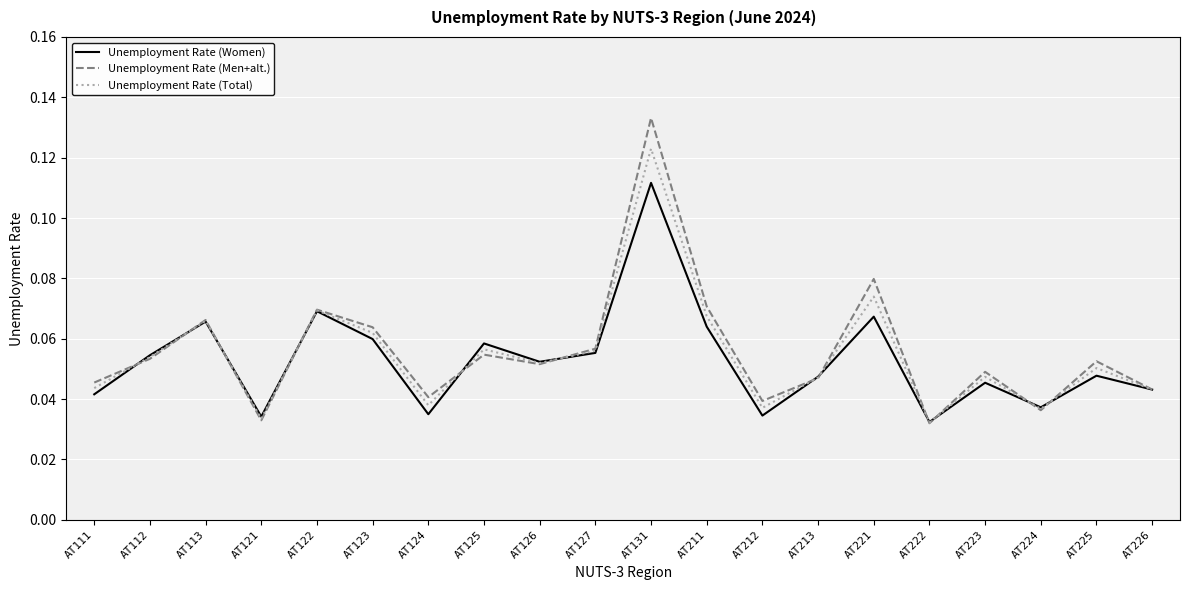

At which category does the chart reach its peak across all series?

AT131